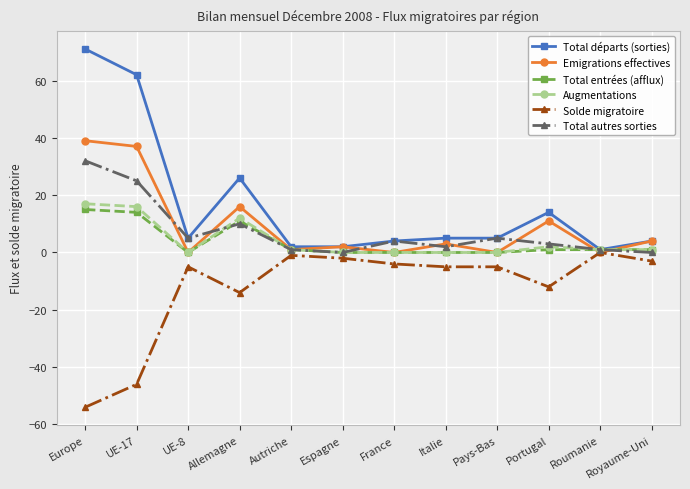

How many series are shown in this chart?

6